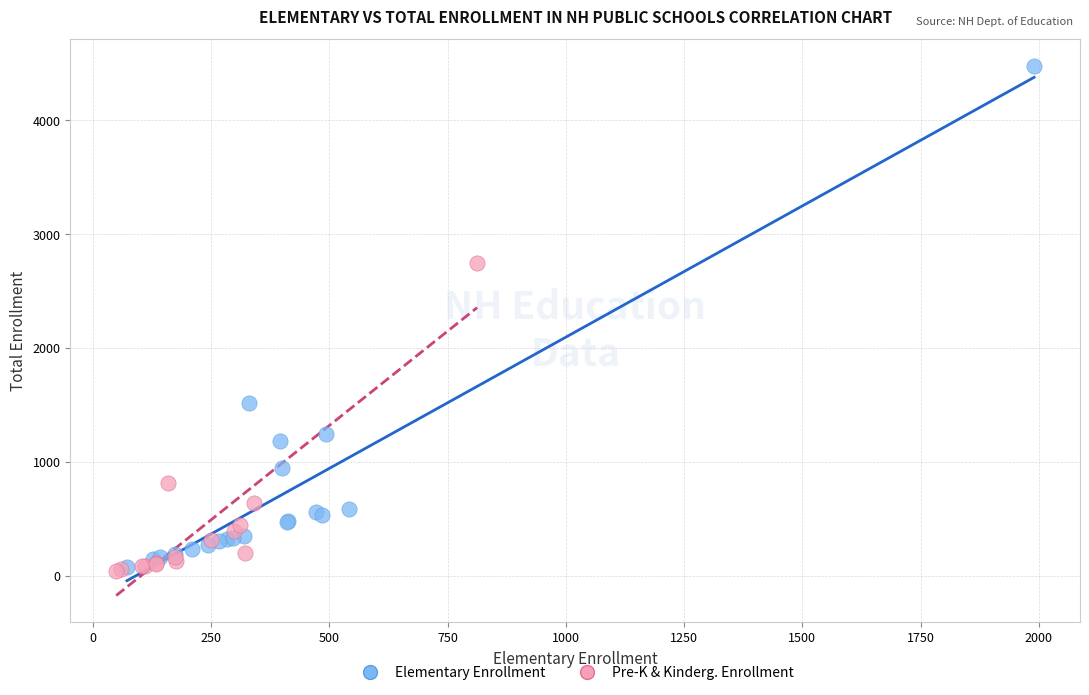

Which series has the largest Y range (max minus min)?

Elementary Enrollment